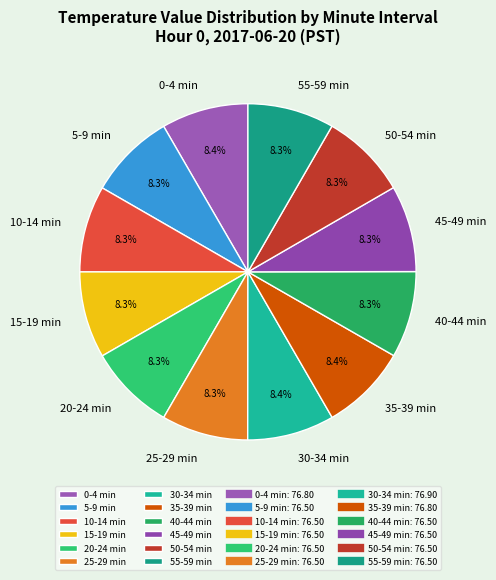

How many segments does this pie chart have?

12